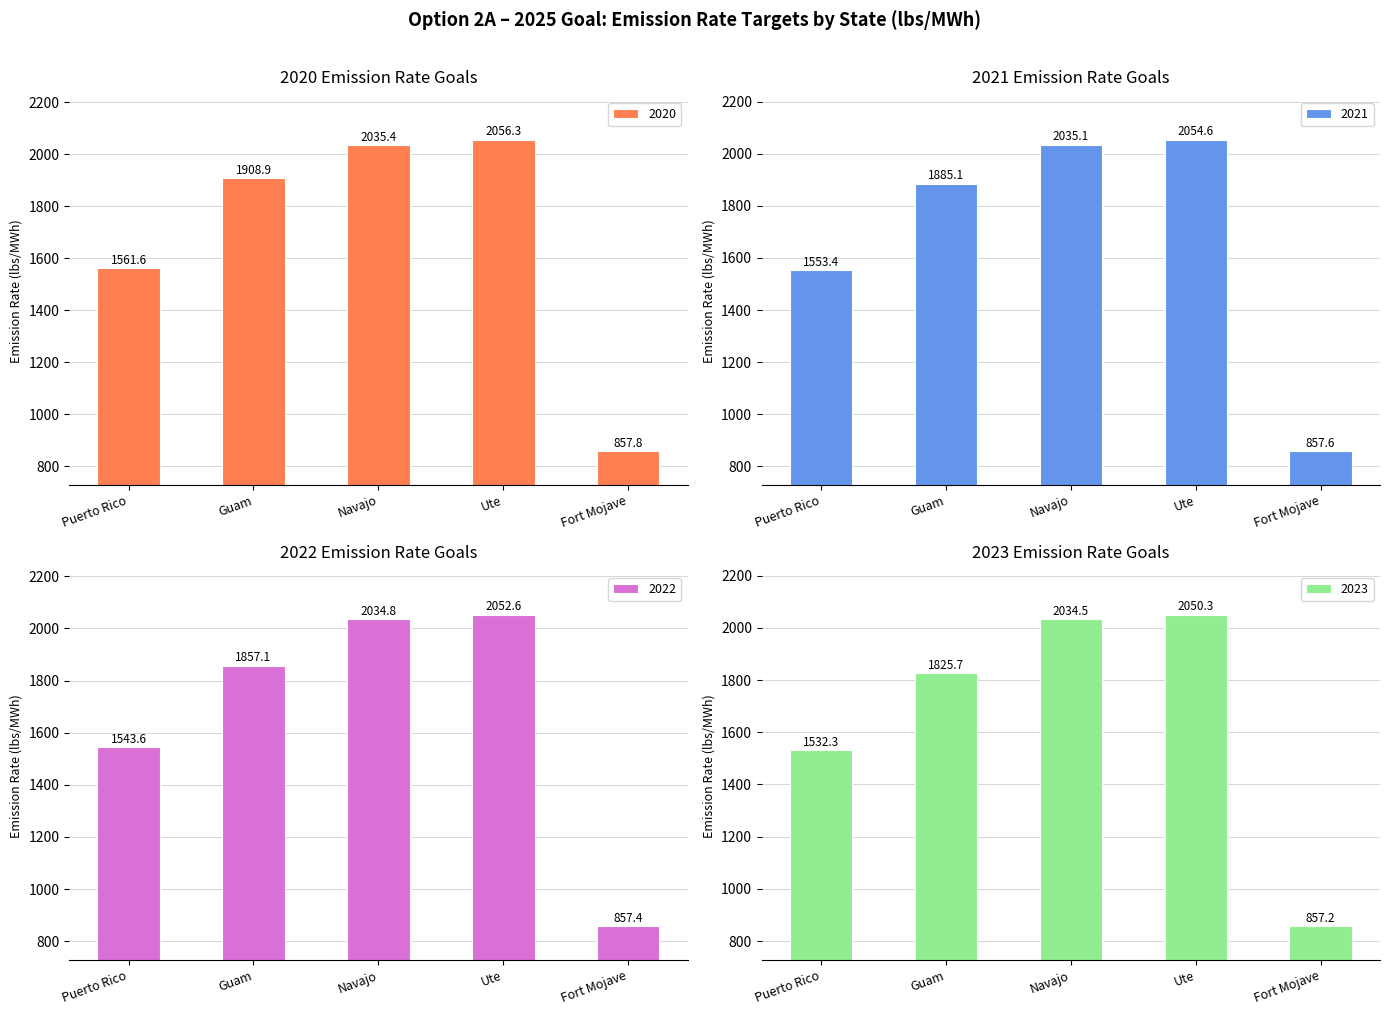

At which label does 2020 first exceed 1908?

Guam